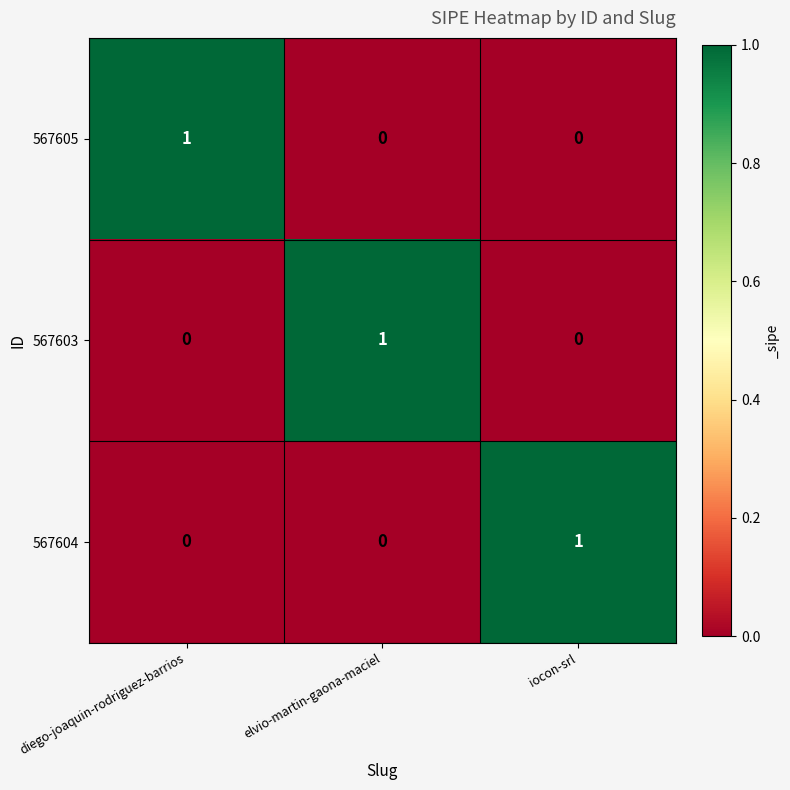

Reading right to left, list all the values displayed in this chart.

567605: 0	0	1
567603: 0	1	0
567604: 1	0	0